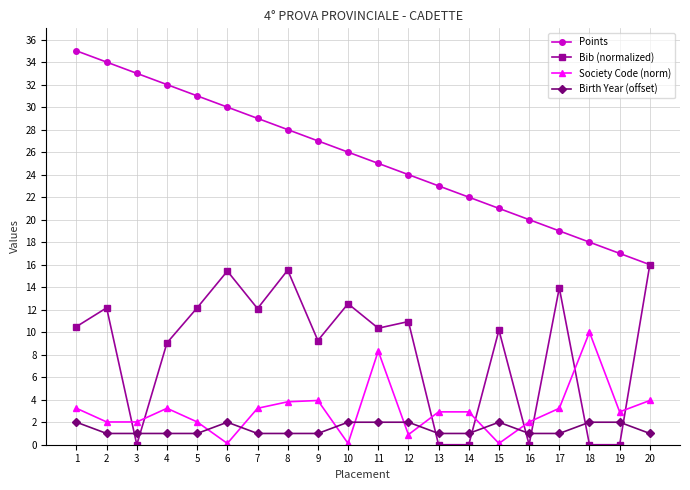

Is this an area chart (filled region under the line)?

No